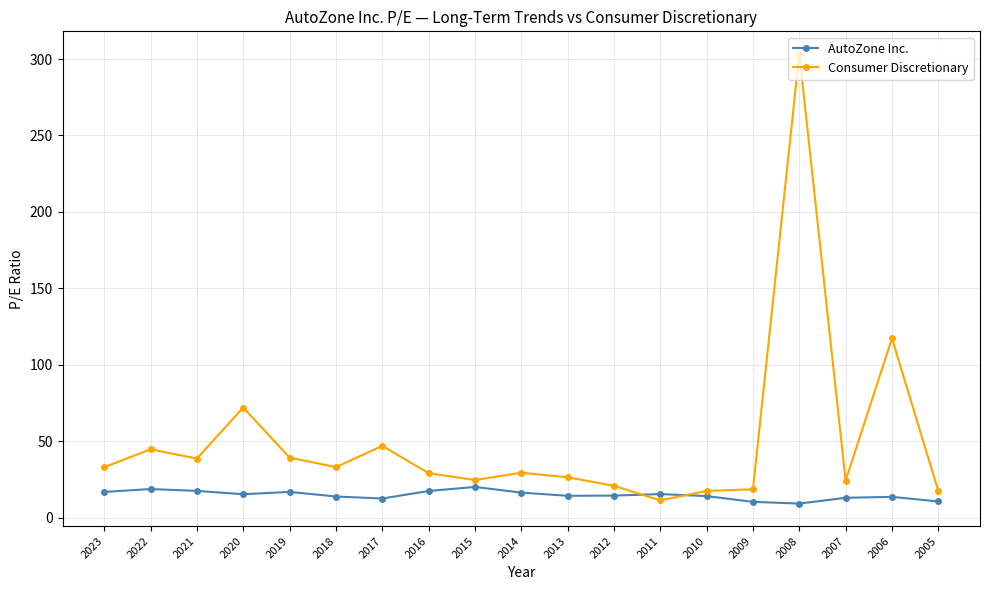

How many times do Consumer Discretionary and AutoZone Inc. cross each other?

2